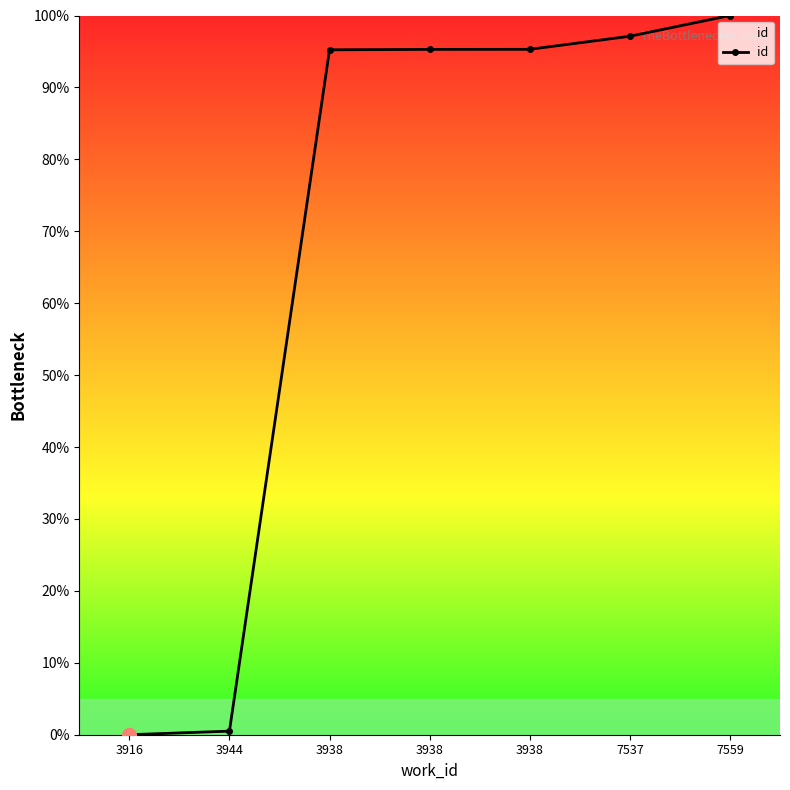

How many distinct data groups are displayed?

1